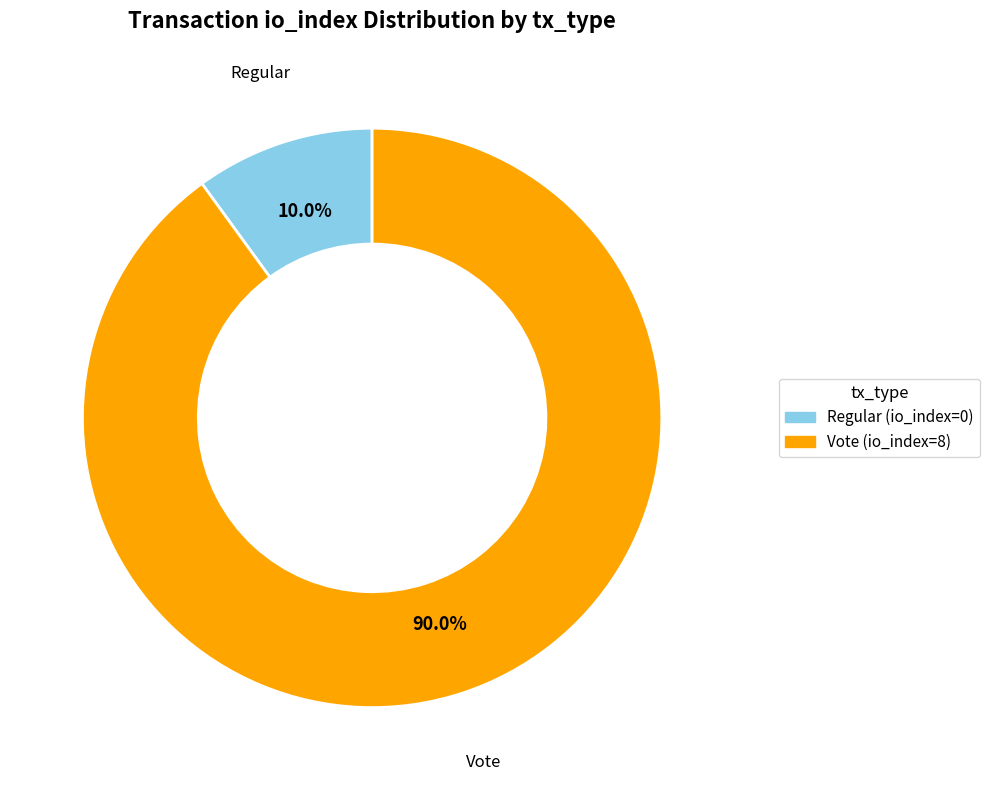

What is the total percentage of Regular (io_index=0) and Vote (io_index=8)?

100.0%